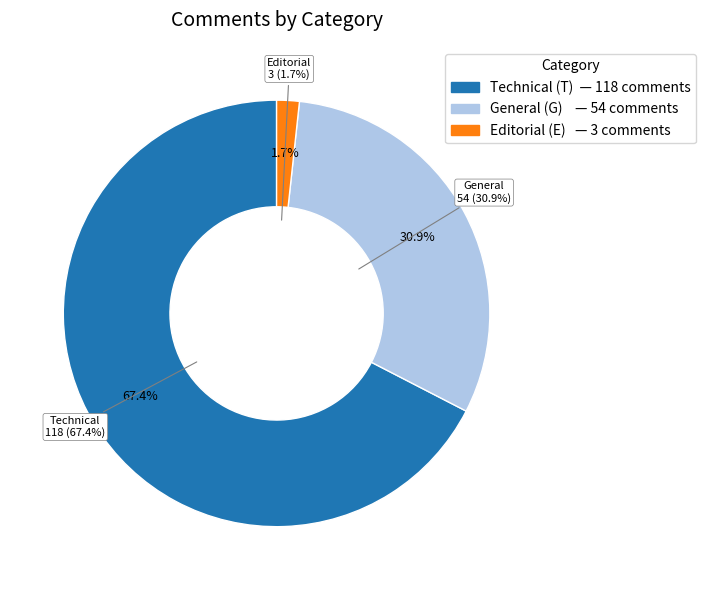

What is the ratio of the value at G to the value at T?

0.5